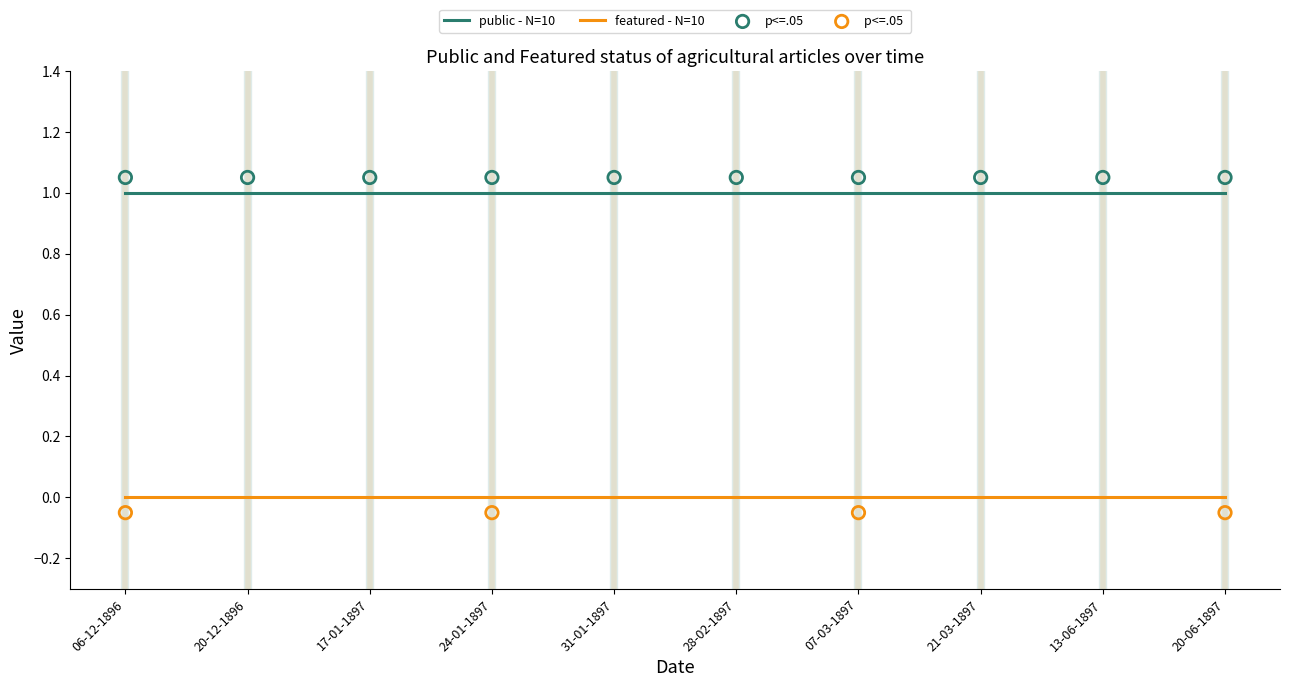

Which series reaches the maximum Y coordinate?

public - N=10